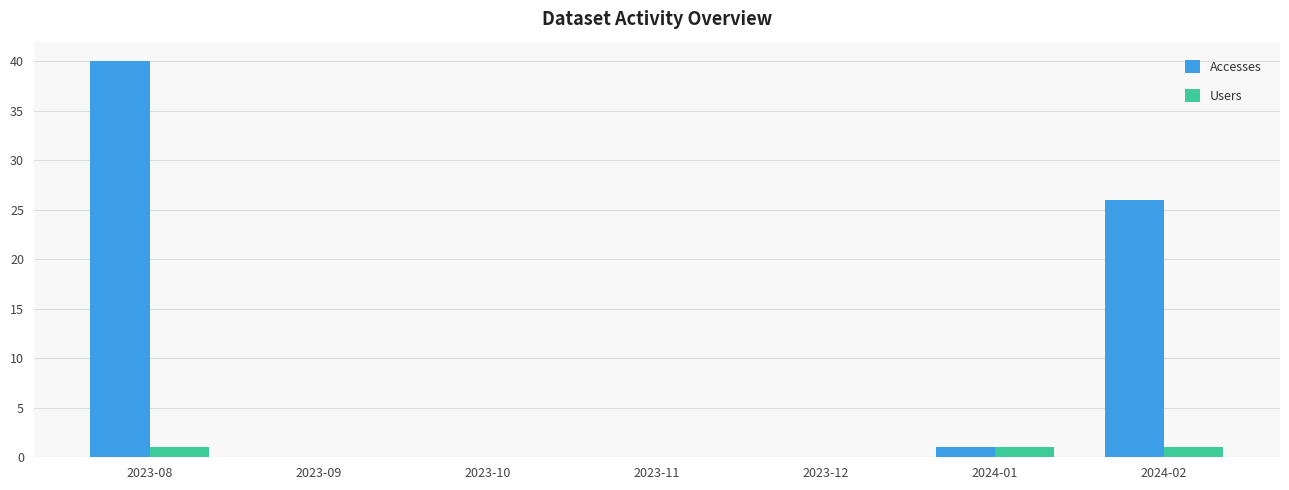

What is the maximum value shown in the chart?

40